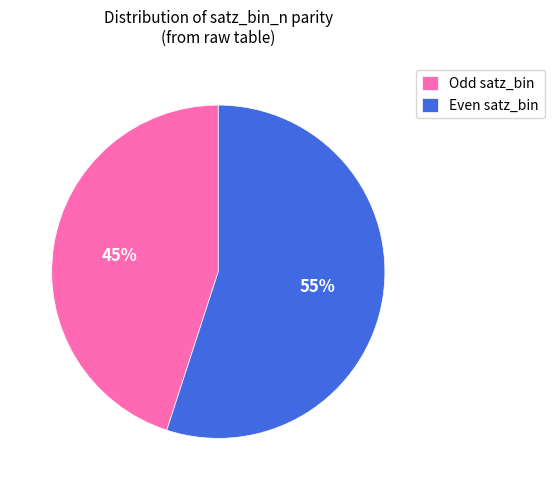

What is the largest slice in the pie chart?

Even satz_bin